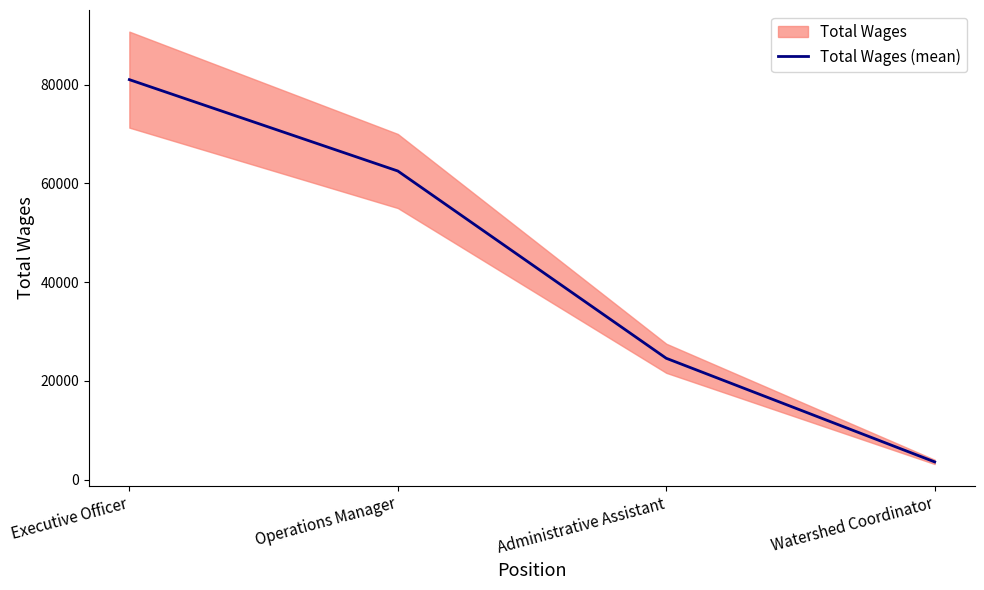

What is the value of the 4th point from the left?

3616